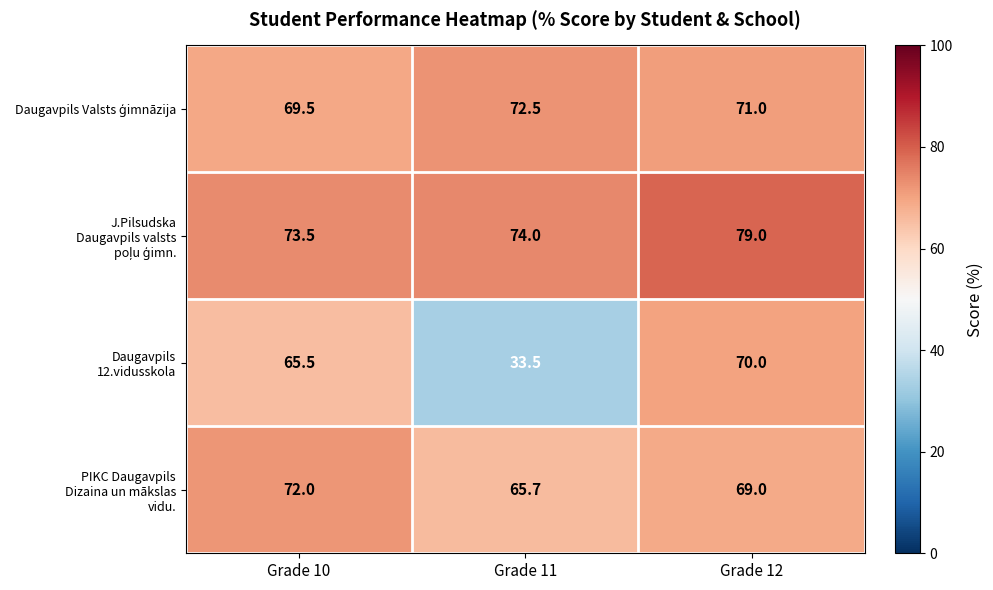

What is the difference between the highest and lowest values at Grade 10?

8.0